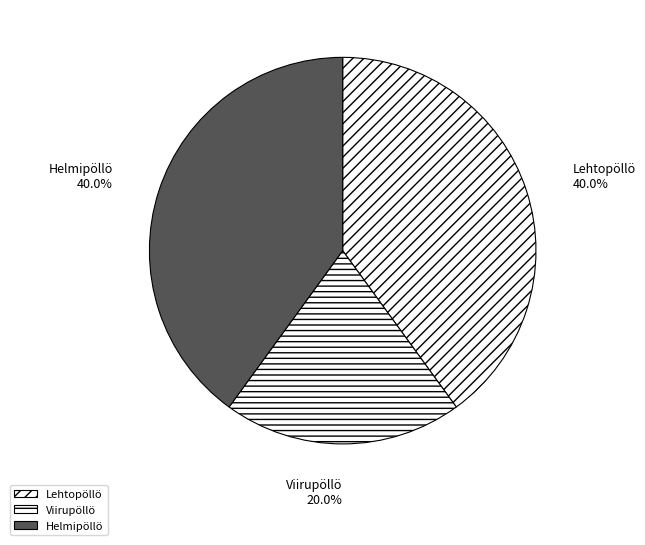

Which category has the smallest portion of the pie?

Viirupöllö